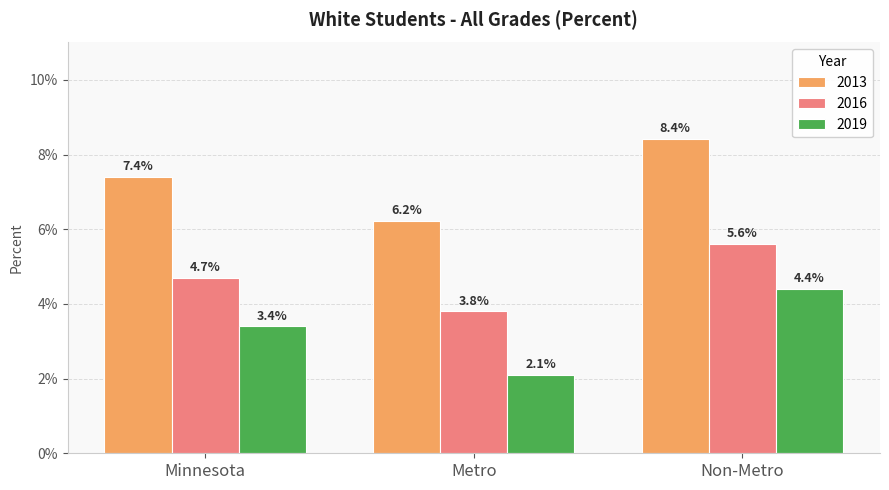

Which series has the largest range (max minus min)?

2019